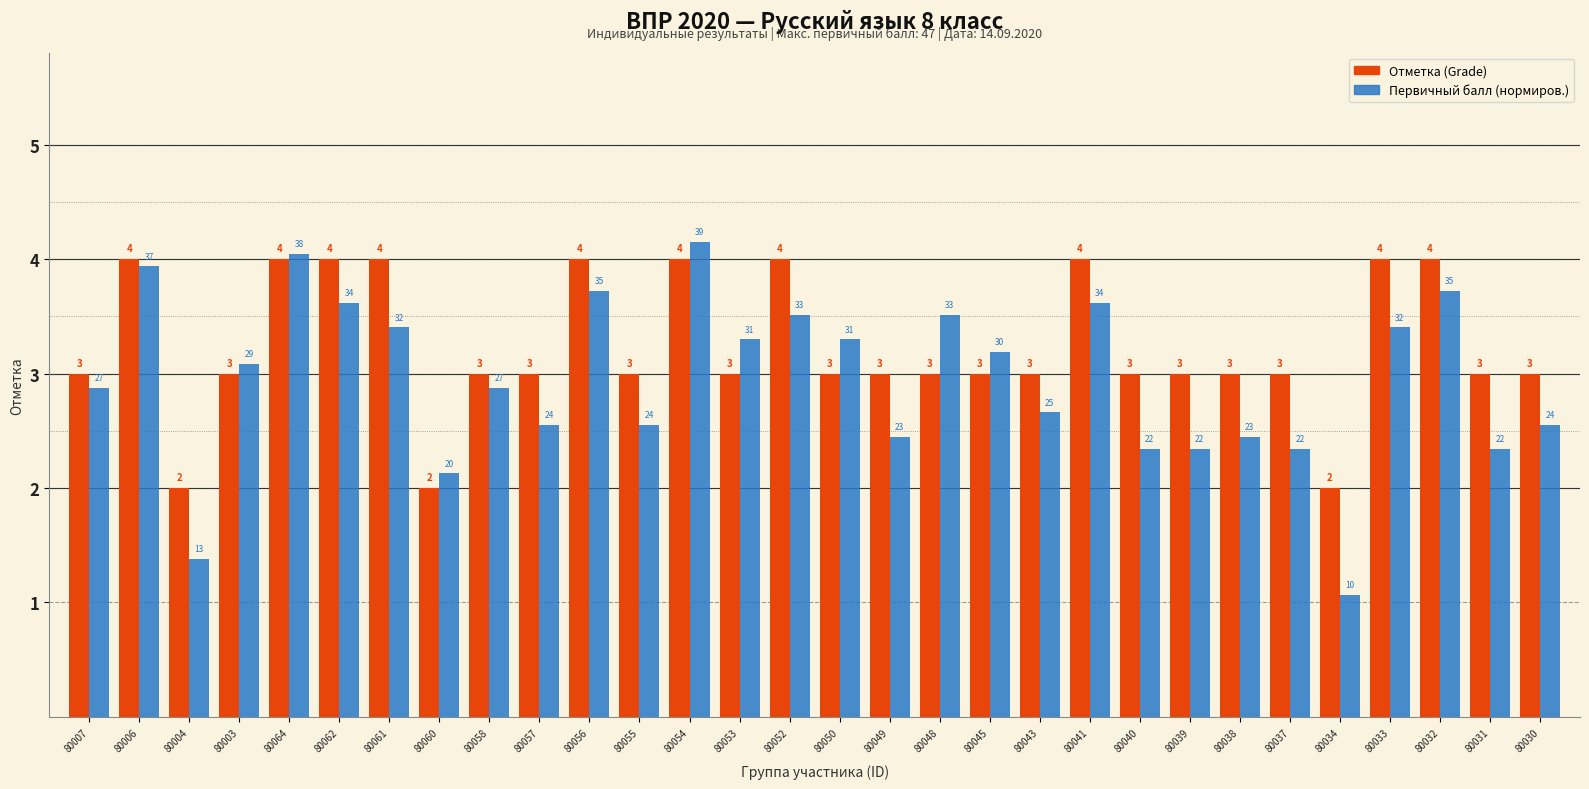

Count the number of categories in the chart.

30